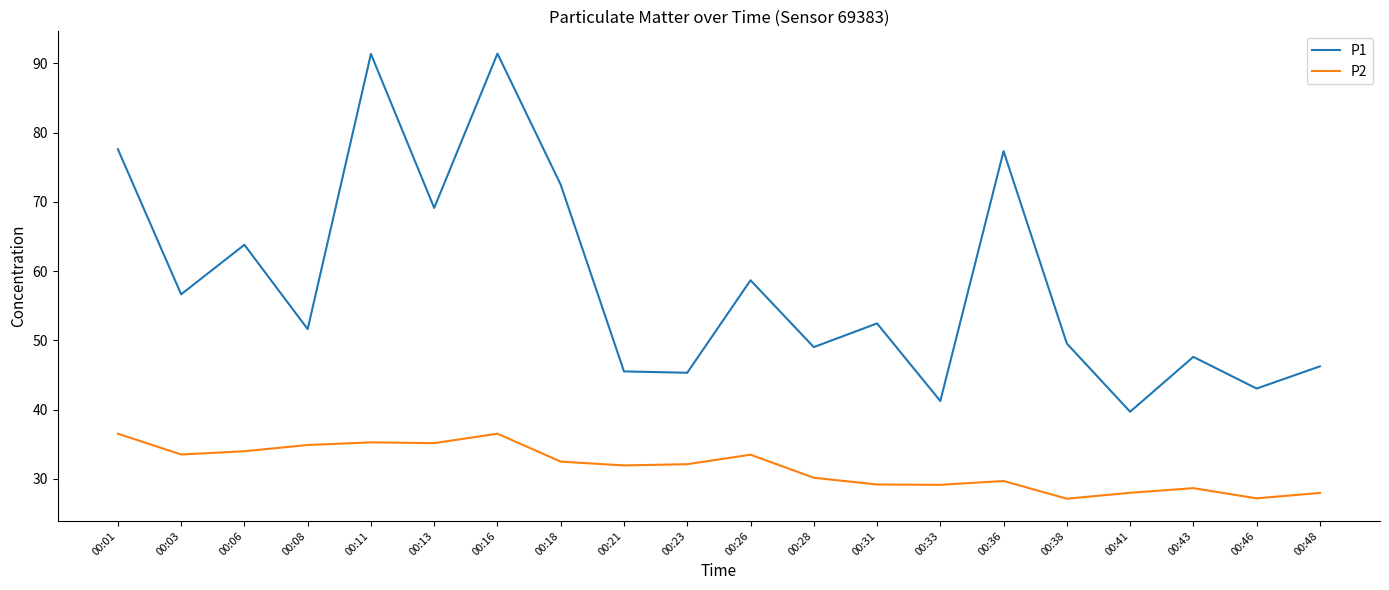

The P1 series shows 77.3 at 00:36. True or false?

True